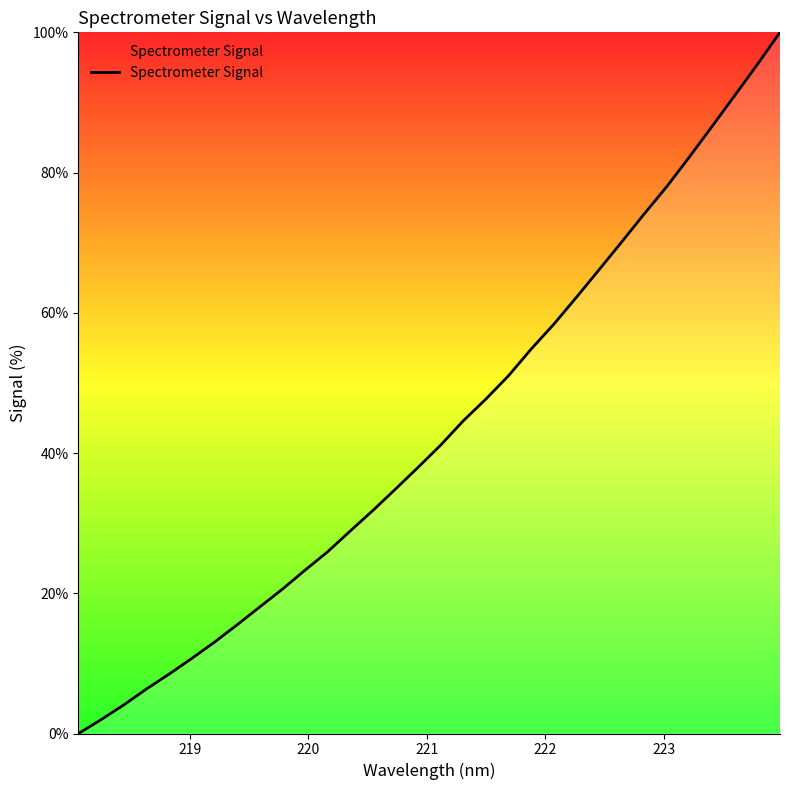

How many lines are shown in the chart?

1